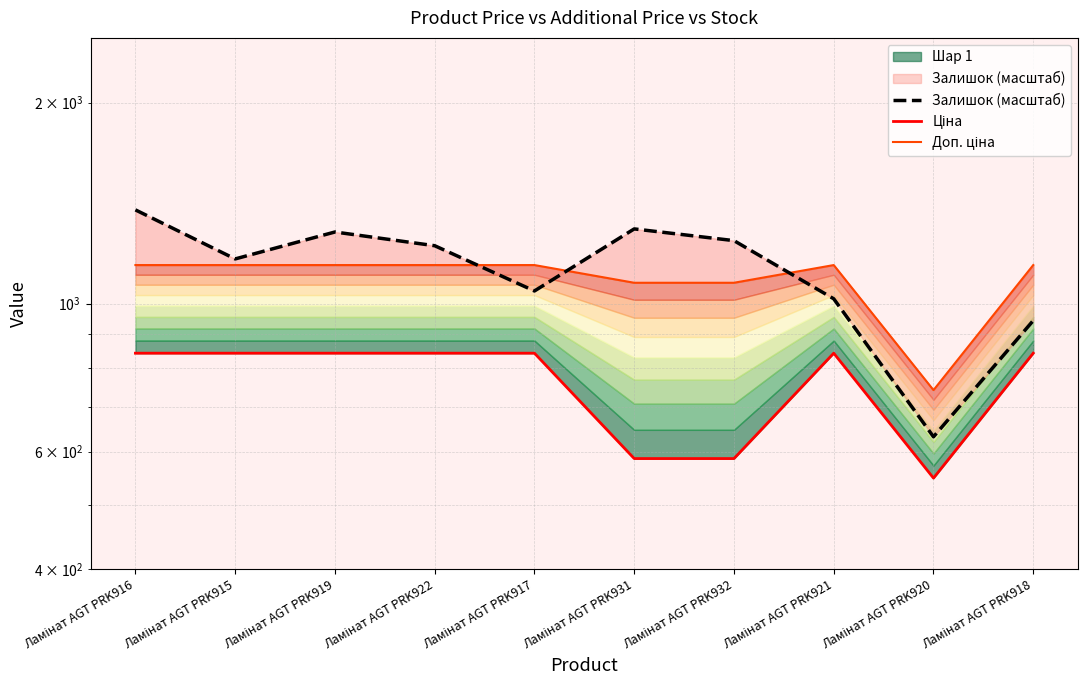

What is the difference between the Доп. ціна values at Ламінат AGT PRK931 and Ламінат AGT PRK915?

67.6